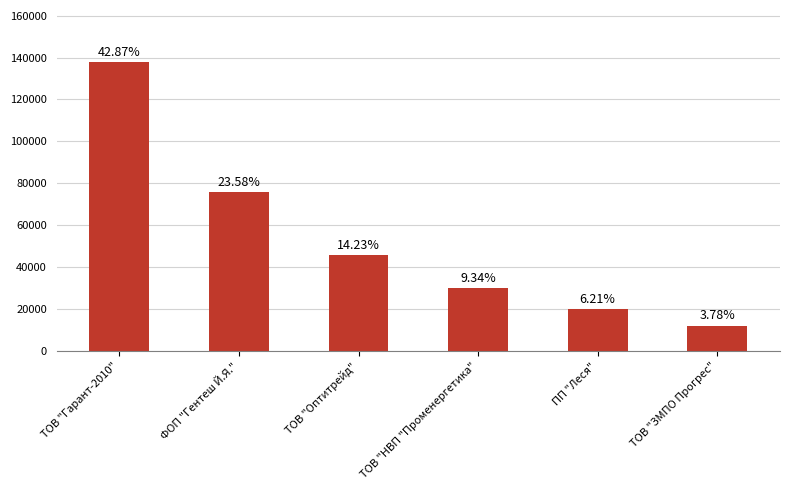

Is it true that the value at ФОП "Гентеш Й.Я." is 75802.2?

True